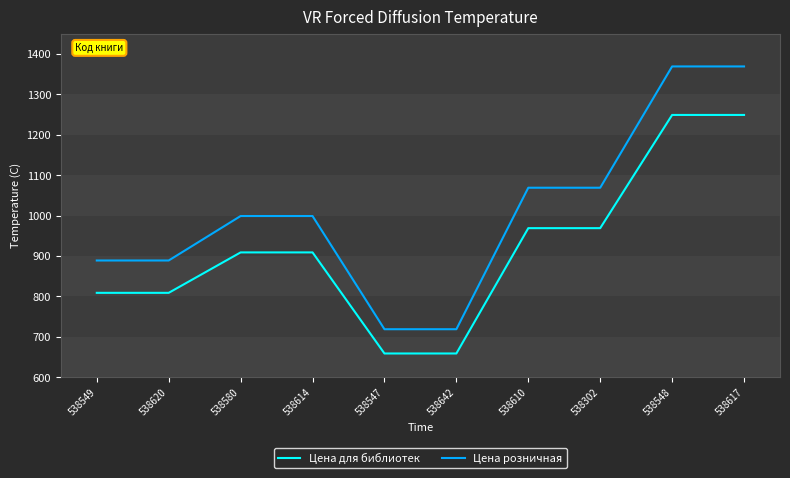

Is the value of Цена для библиотек at 538620 greater than the value of Цена розничная at 538547?

Yes